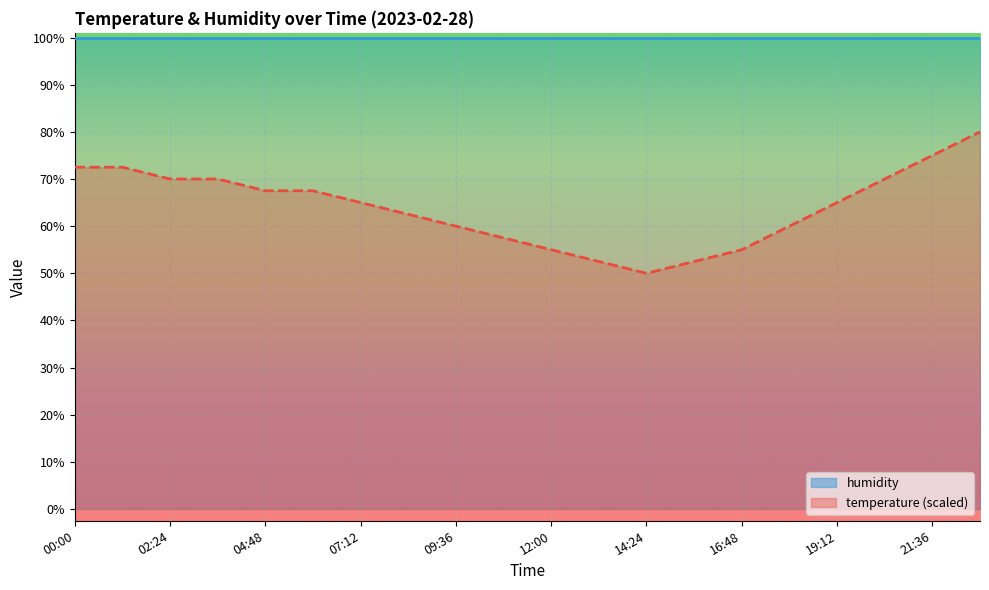

What is the difference between the values at 20:24 and 01:12?

2.5